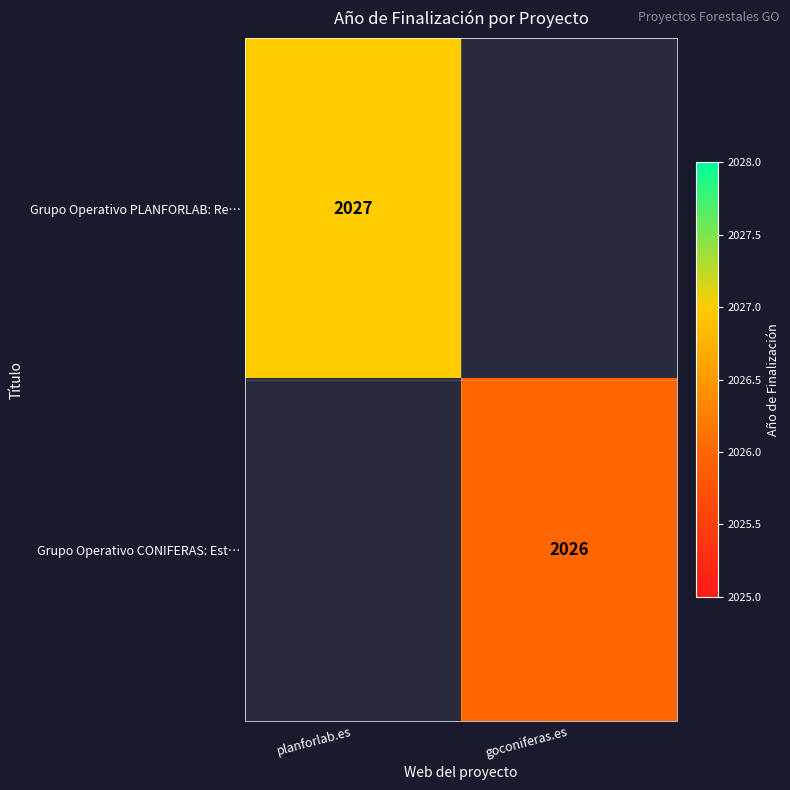

The Grupo Operativo PLANFORLAB: Re… series shows 1298 at planforlab.es. True or false?

False